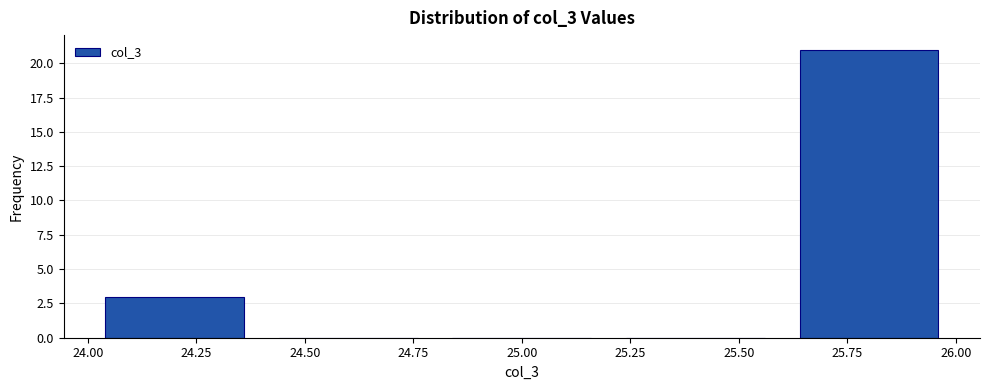

Reading left to right, list every bar in this chart as the range it spans on the x-axis followed by its height. The values are not printed on the chart, so give them approximately, as read against the axis.

24.0 to 24.4: 3
24.4 to 24.8: 0
24.8 to 25.2: 0
25.2 to 25.6: 0
25.6 to 26.0: 21